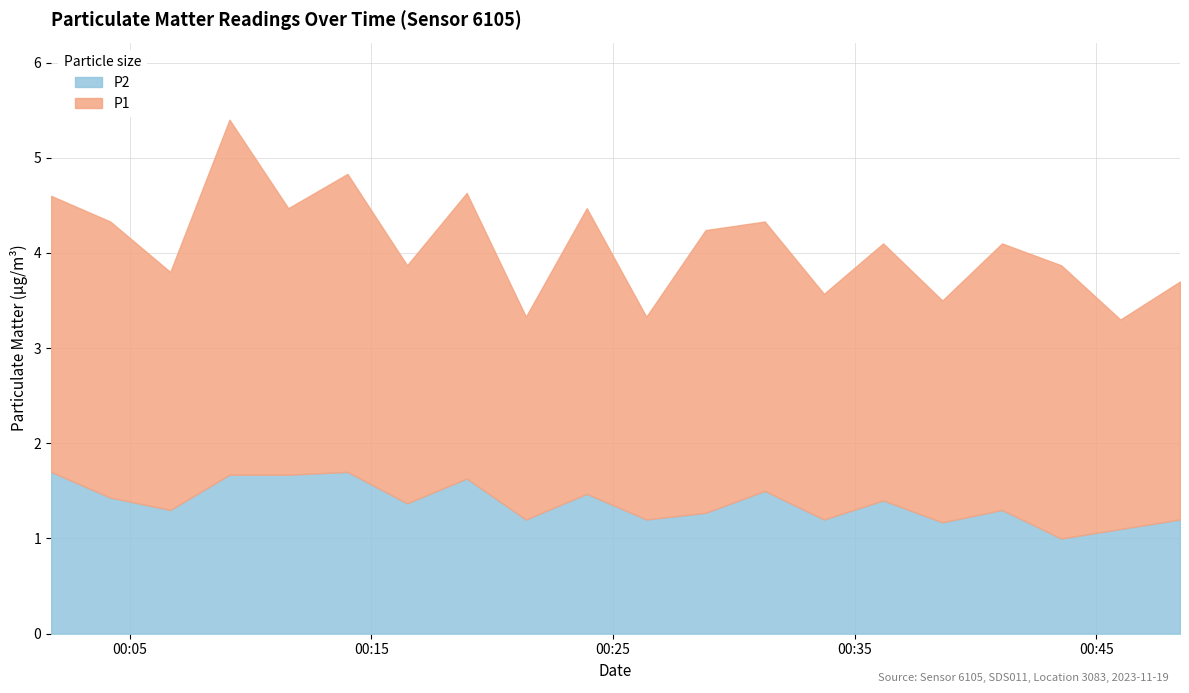

What is the maximum value for P2?

1.7